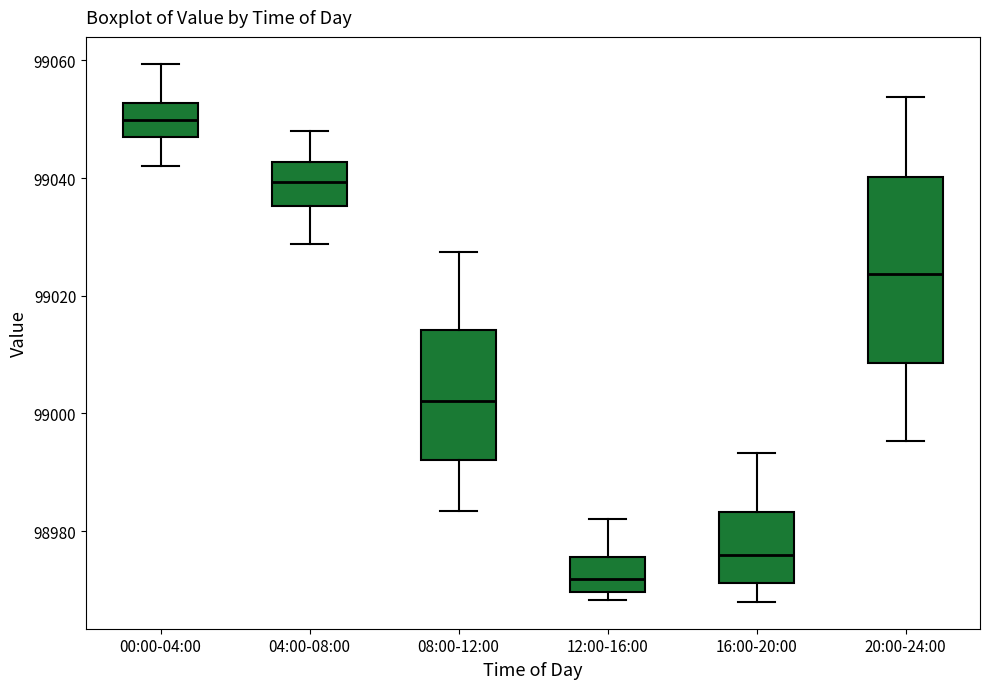

Which box has the lowest median line?

12:00-16:00